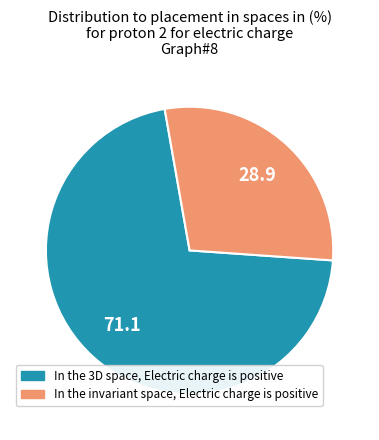

Does any single category account for the majority?

Yes